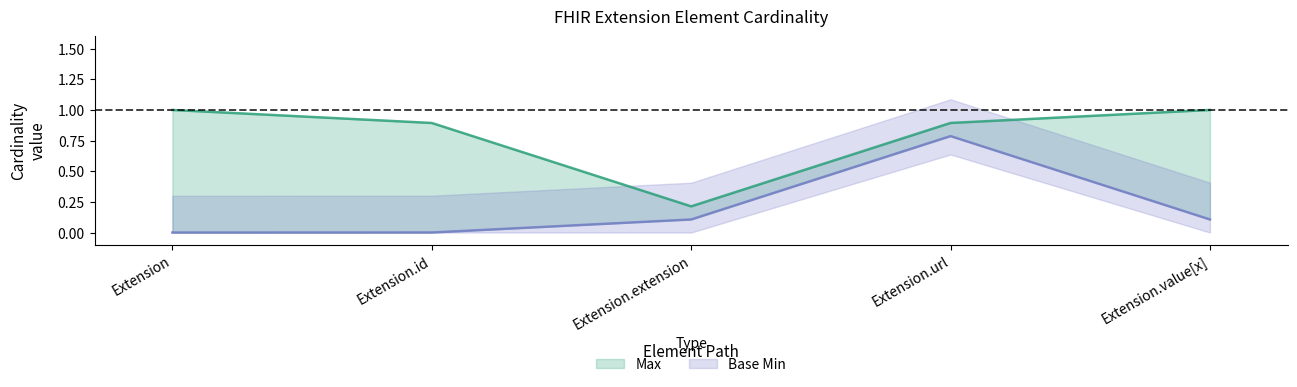

Rank the categories by Max value from lowest to highest.

Extension.extension, Extension.id, Extension.url, Extension, Extension.value[x]